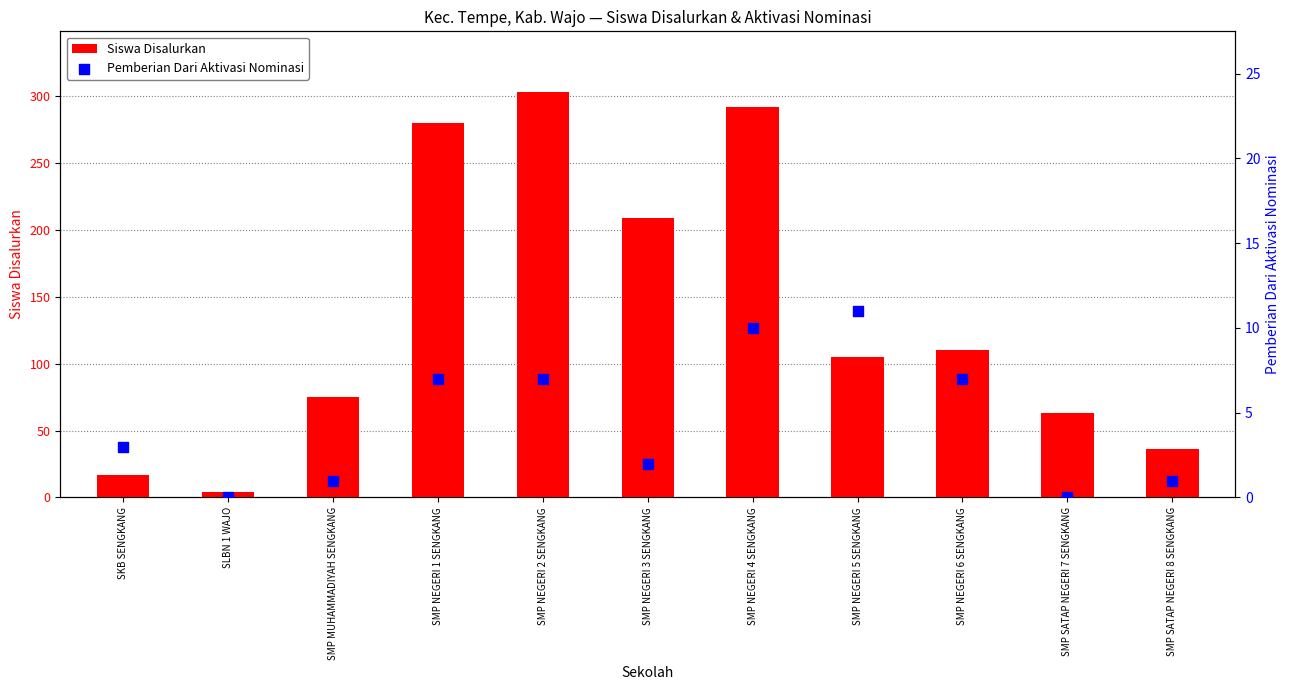

Which series has the widest spread of Y values?

Siswa Disalurkan